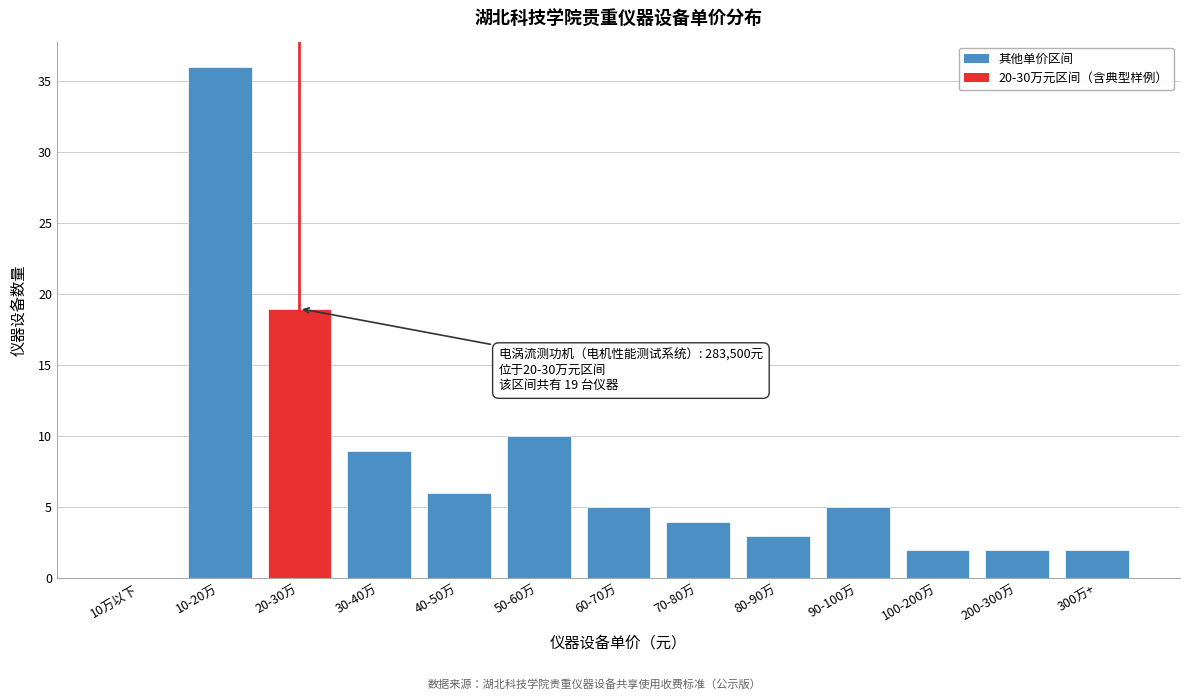

Reading left to right, list all the values displayed in this chart.

10万以下=0	10-20万=36	20-30万=19	30-40万=9	40-50万=6	50-60万=10	60-70万=5	70-80万=4	80-90万=3	90-100万=5	100-200万=2	200-300万=2	300万+=2